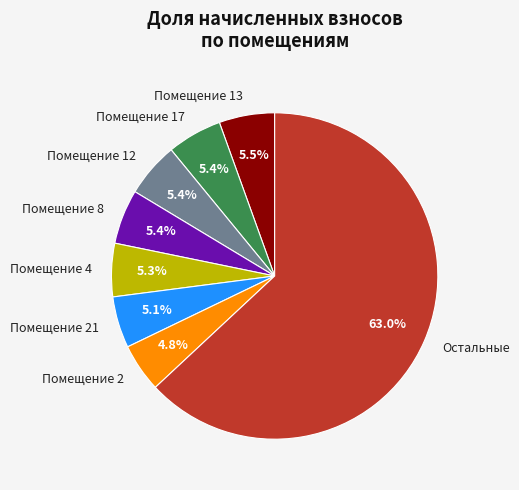

Which slice is the largest?

Остальные